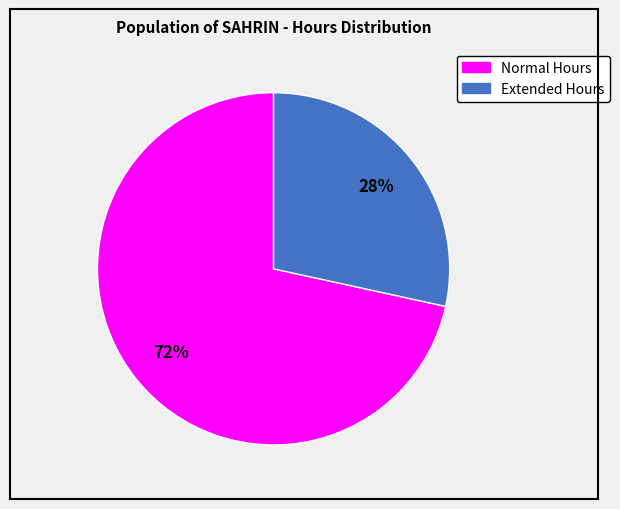

To the nearest percent, what is the average slice percentage?

50%